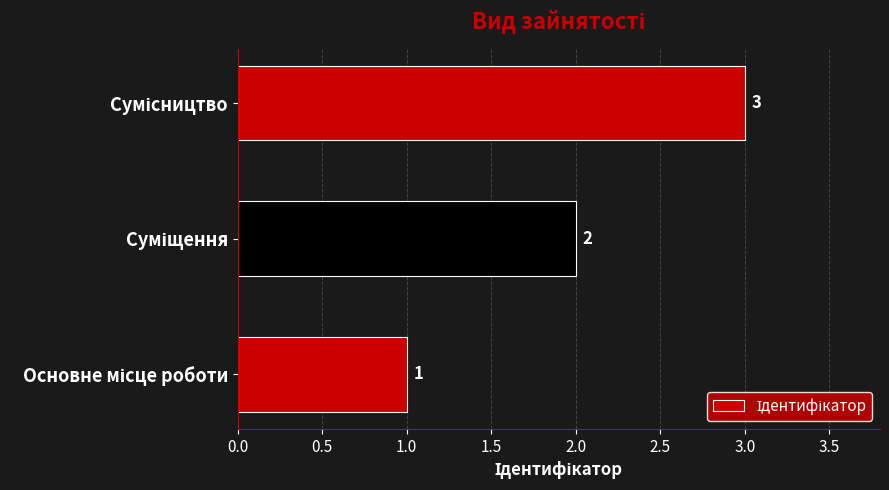

What is the sum of all values?

6